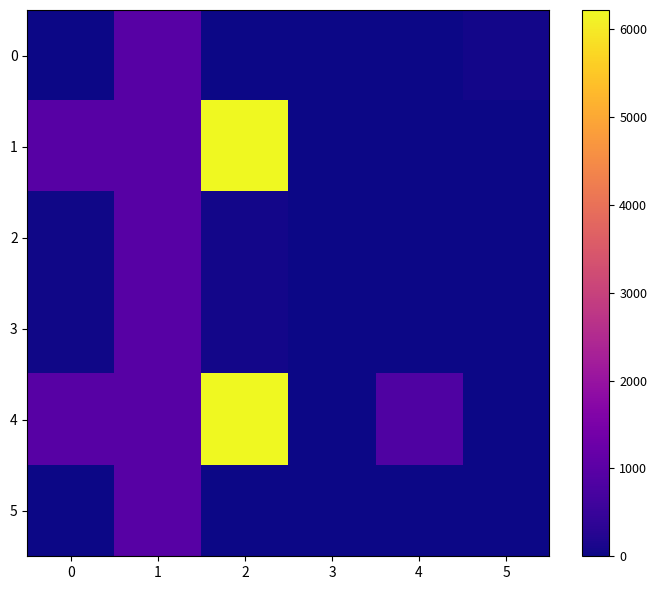

Rank the series at 1 from highest to lowest value.

0, 1, 2, 3, 4, 5